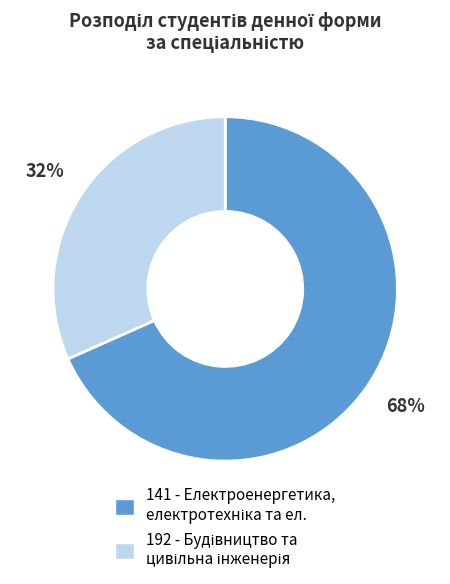

Is it true that 192 is 32% of the pie?

True